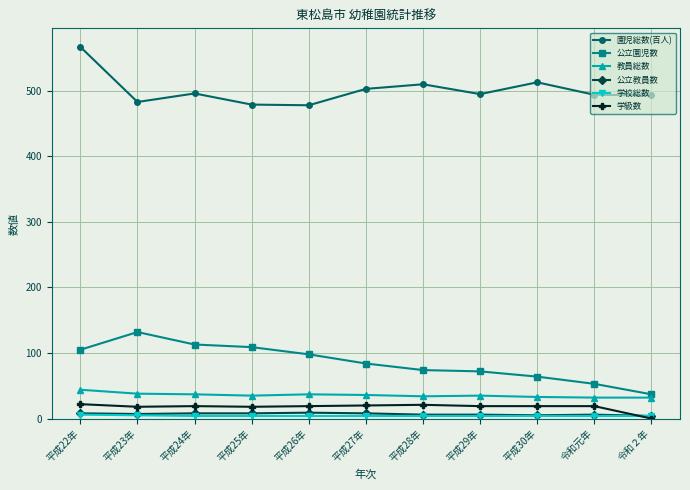

Where is 園児総数(百人) nearest to the value 522?

平成30年